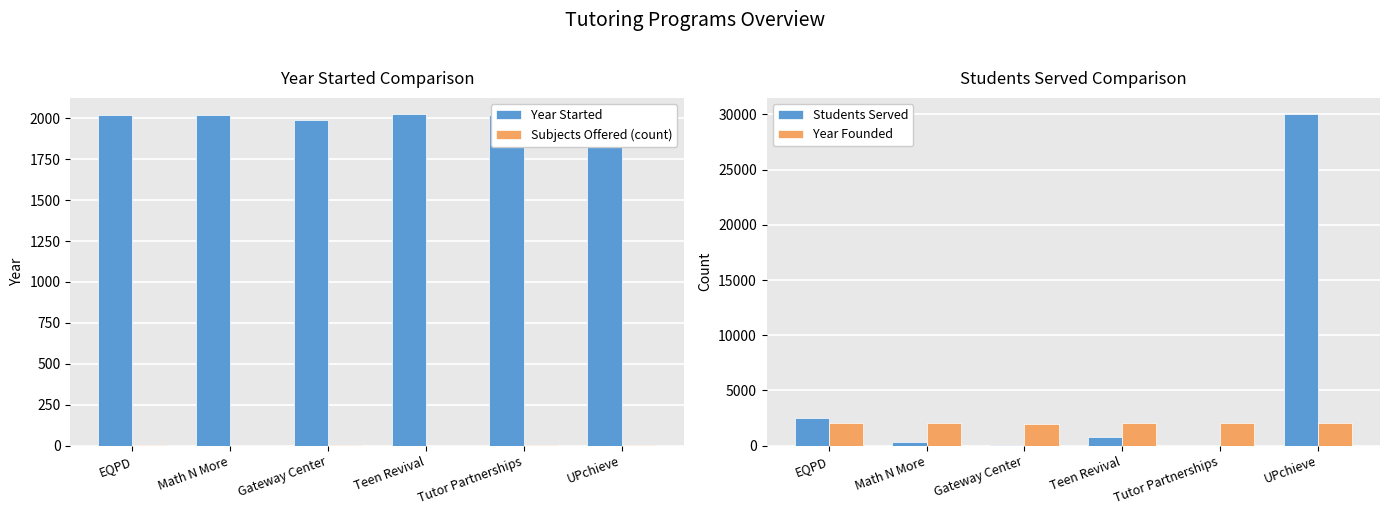

Which label corresponds to the largest value in the chart?

UPchieve